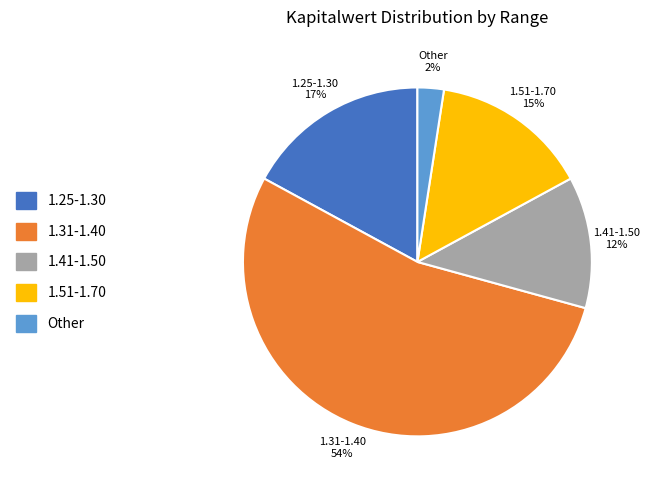

Is there any slice that represents more than half of the pie?

Yes